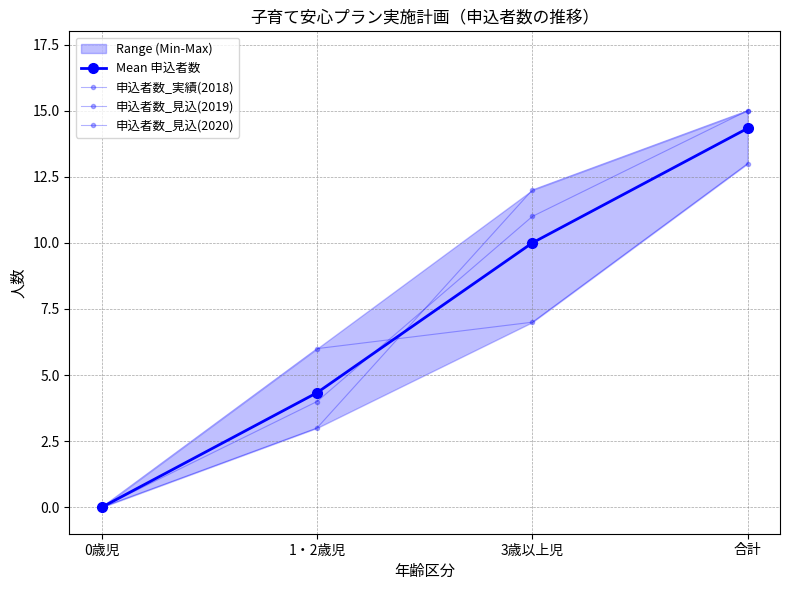

Which series has the widest spread of values?

申込者数_見込(2019)